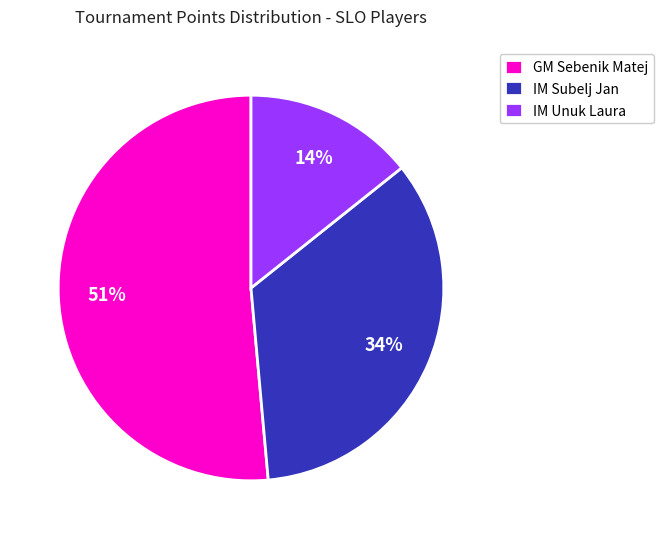

Is there a majority slice in this chart?

Yes